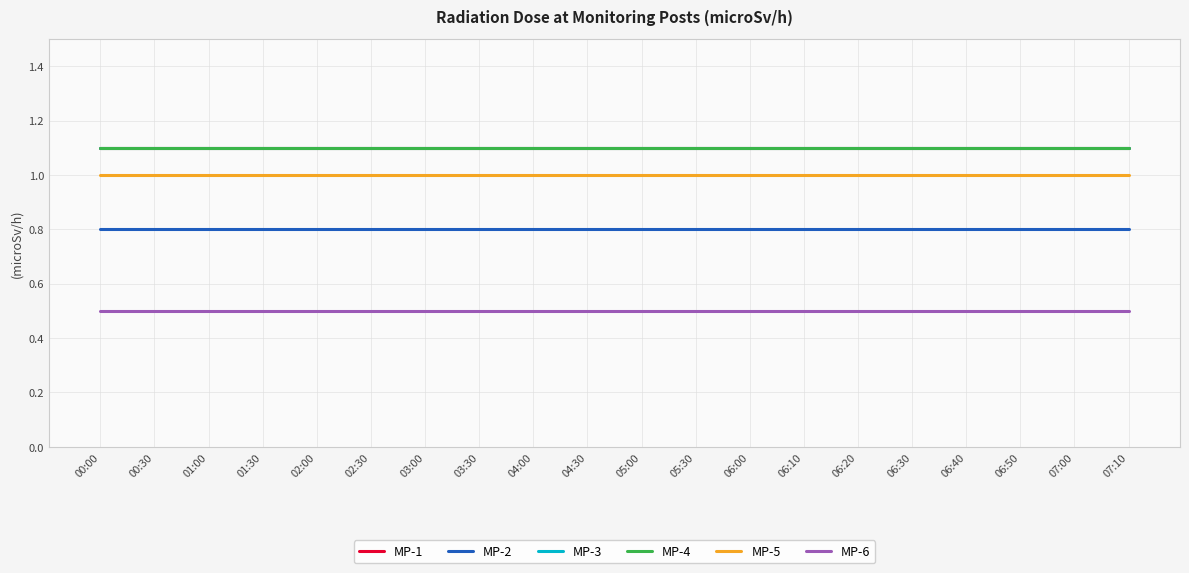

Rank the series at 00:00 from lowest to highest value.

MP-6, MP-2, MP-5, MP-1, MP-3, MP-4